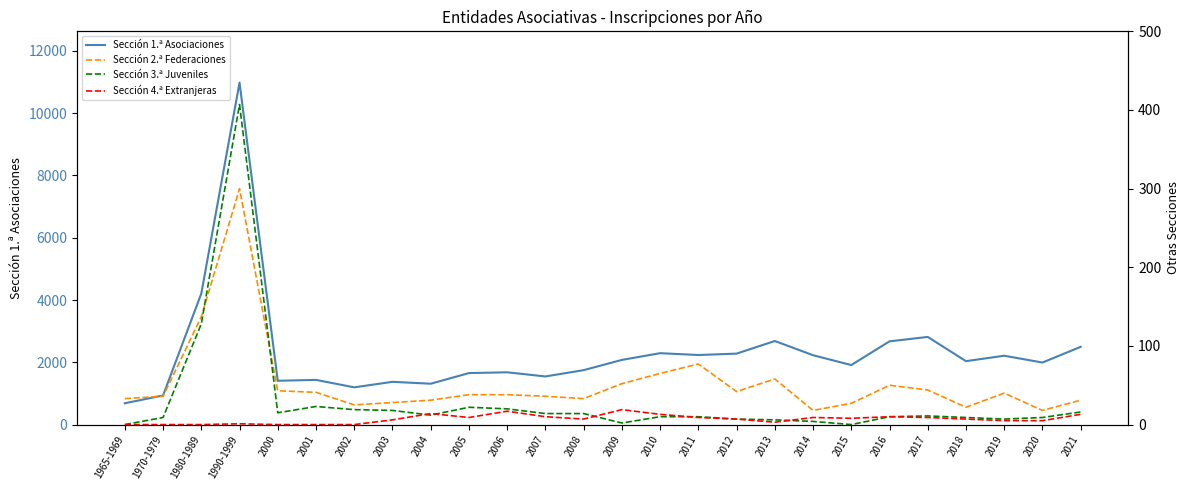

Which series has the largest range (max minus min)?

Sección 1.ª Asociaciones